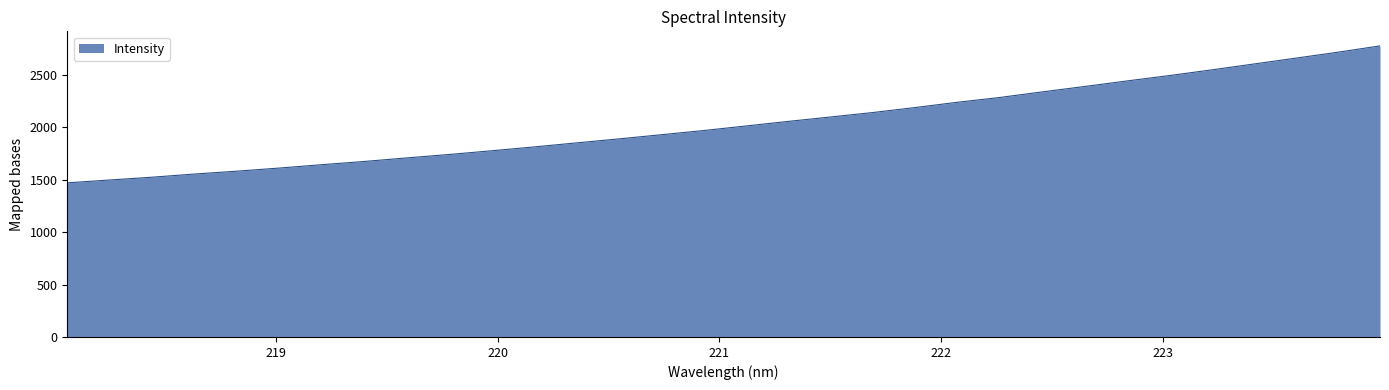

What is the maximum value shown in the chart?

2776.7